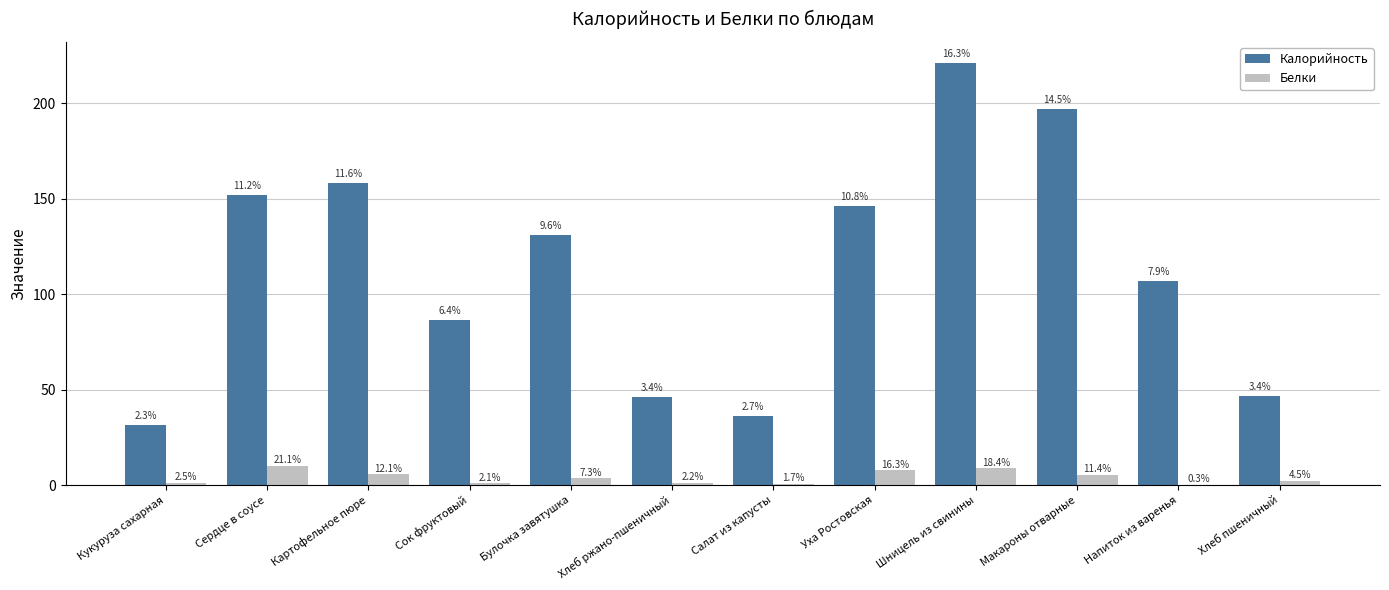

What are all the series names shown in the legend?

Калорийность, Белки